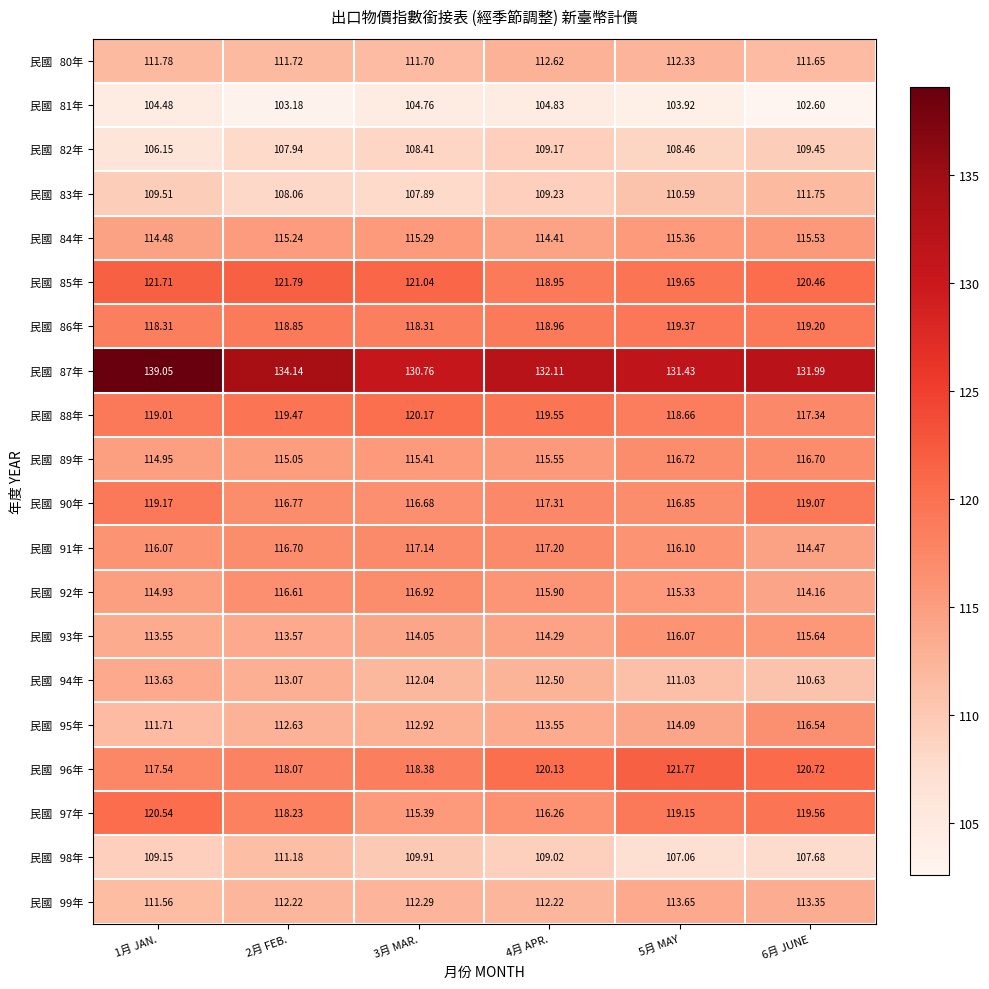

What is the spread (max minus min) of values at 5月 MAY?

27.5